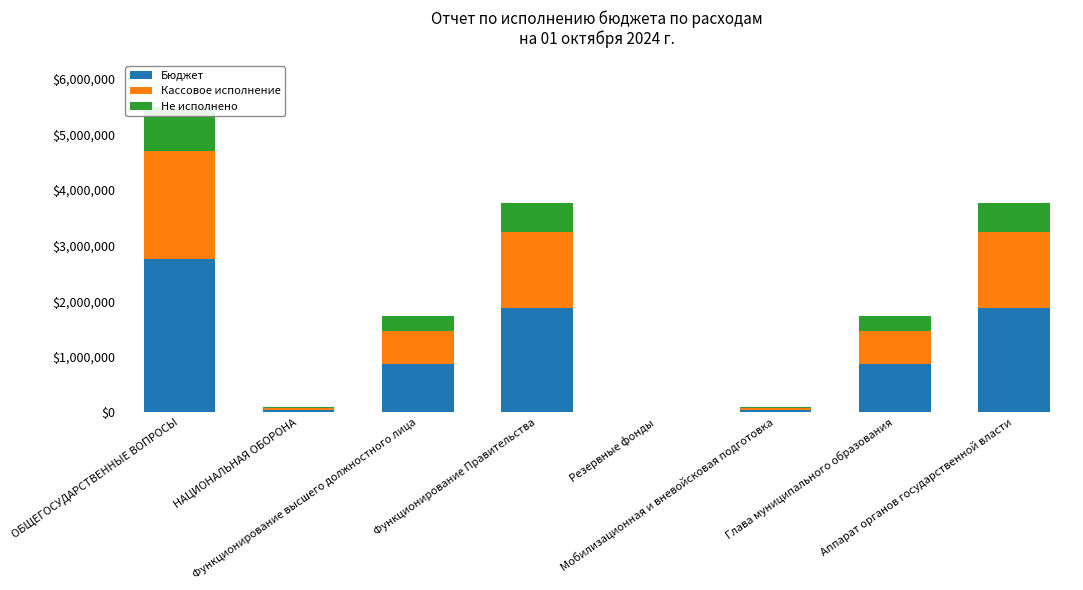

True or false: Не исполнено has a value of 22556.9 at Мобилизационная и вневойсковая подготовка.

True